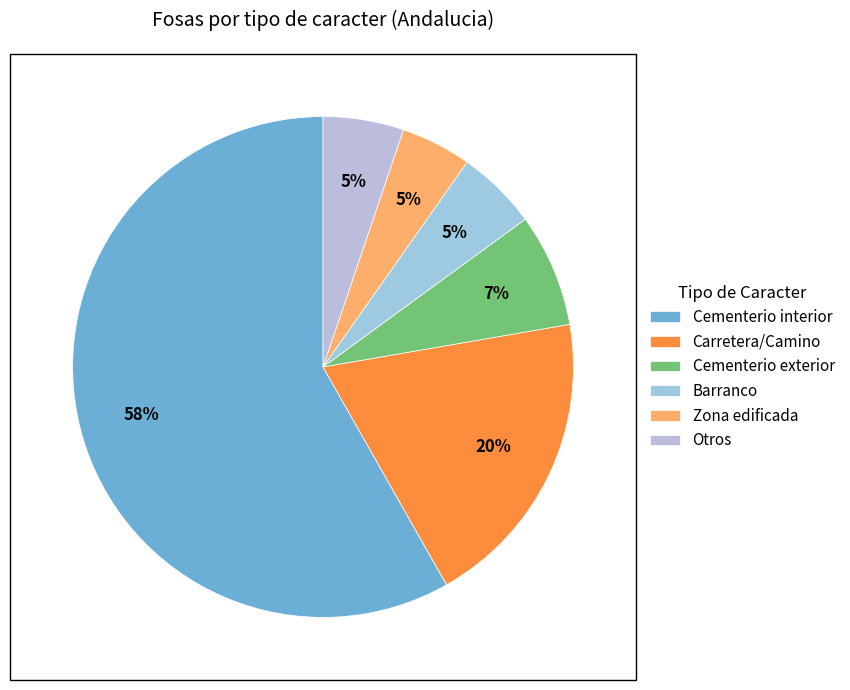

Which category has the smallest portion of the pie?

Zona edificada